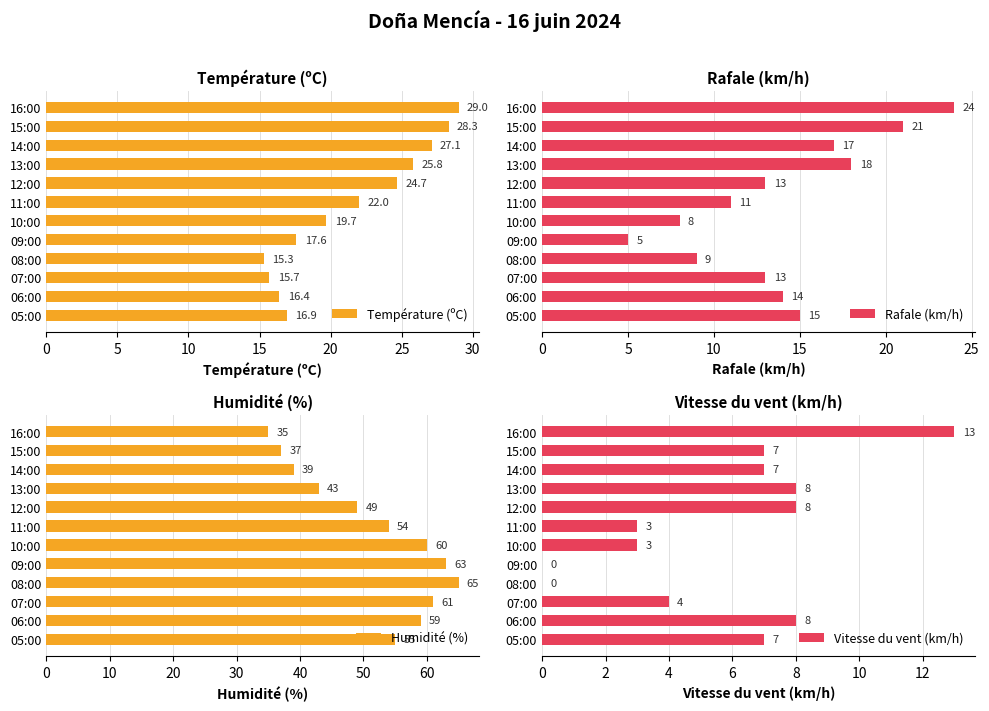

At how many categories does at least one series exceed 8?

12